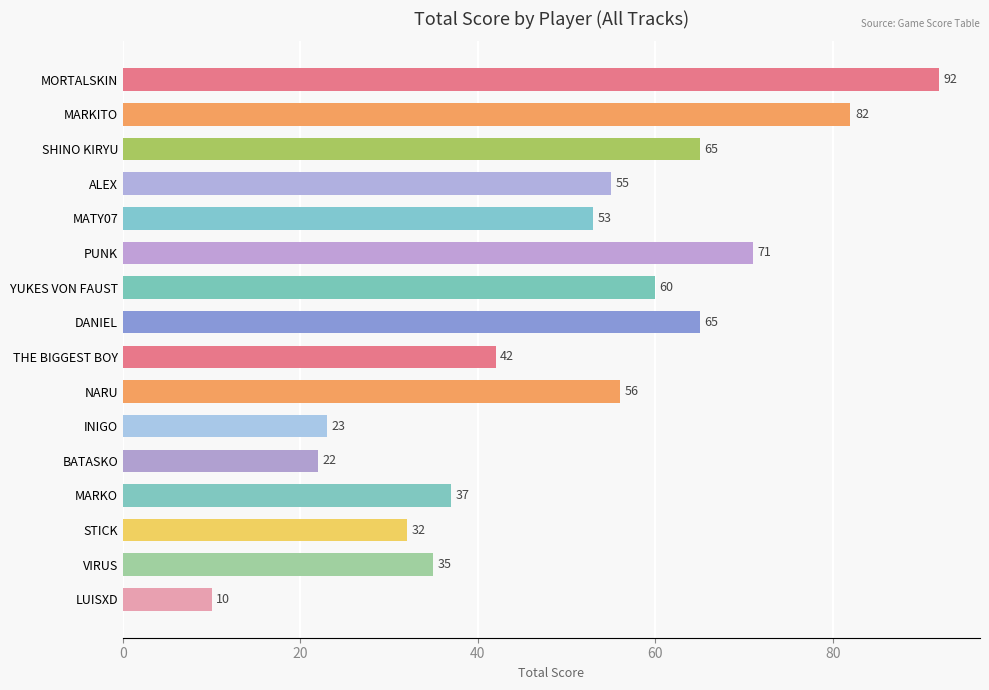

What is the maximum value shown in the chart?

92